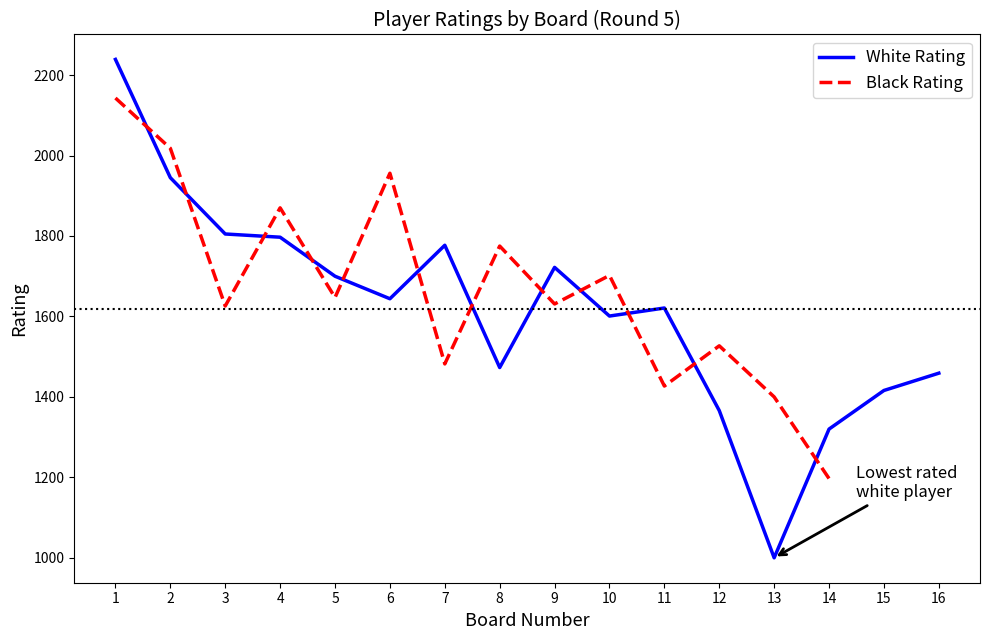

At how many categories does at least one series exceed 1616?

11